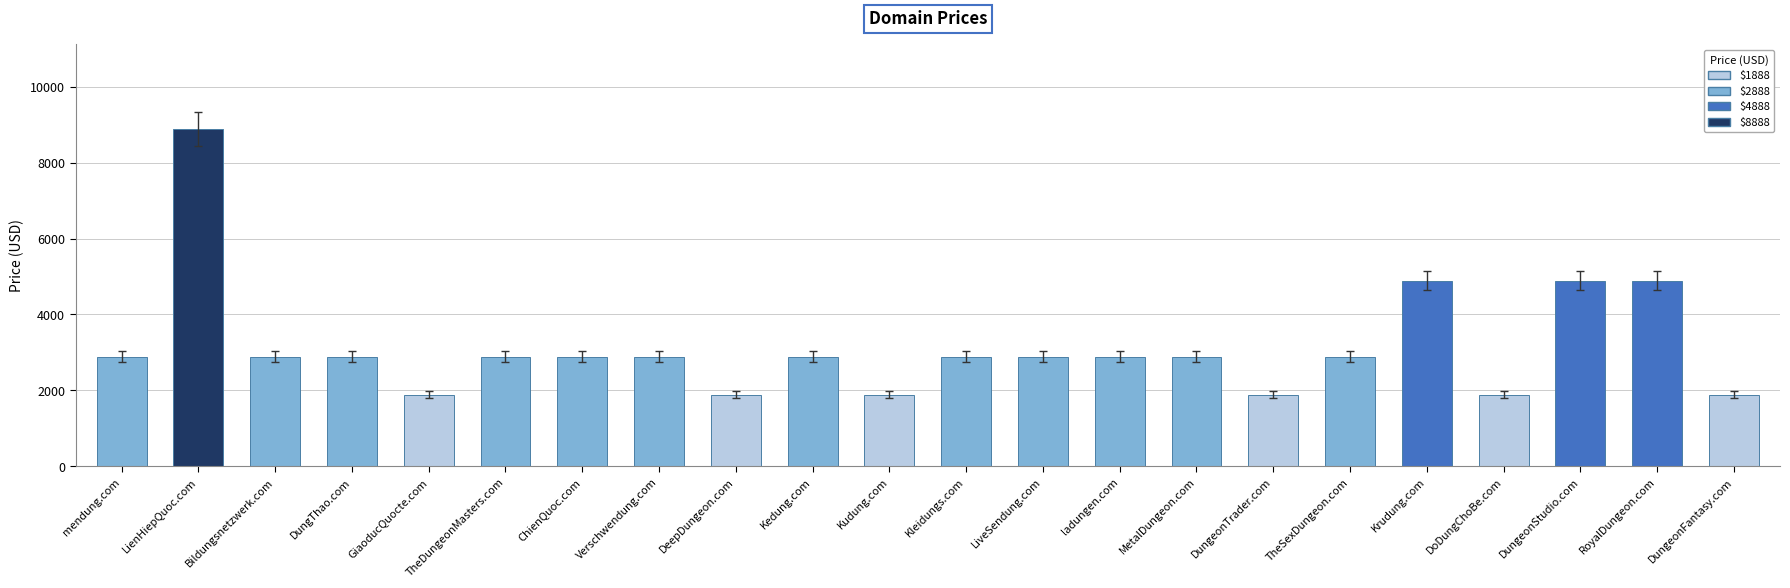

Between Kedung.com and Kudung.com, which is larger?

Kedung.com